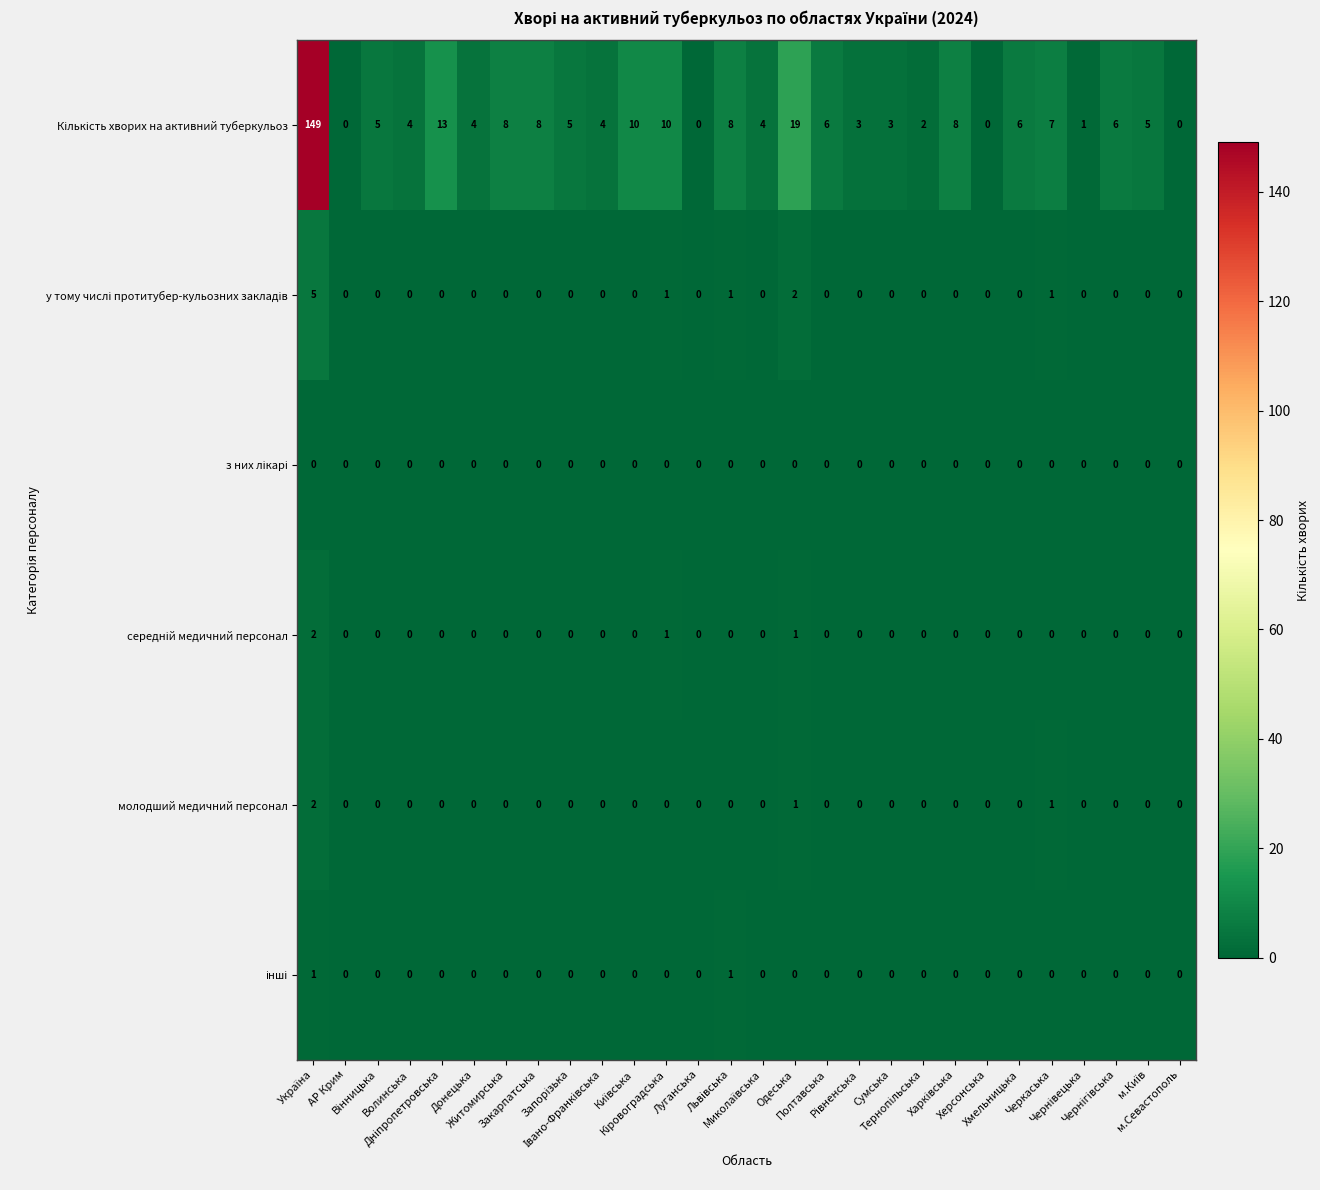

What is the maximum value shown in the chart?

149